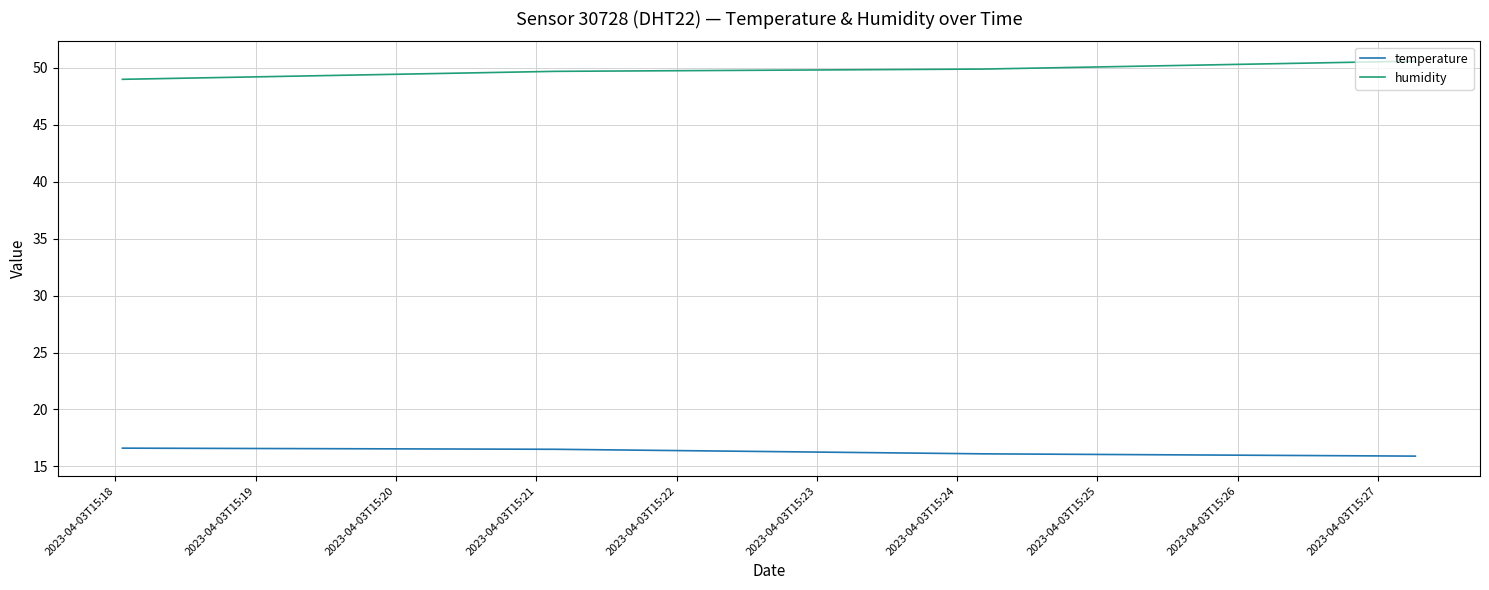

List the series in order of their peak value, lowest first.

temperature, humidity